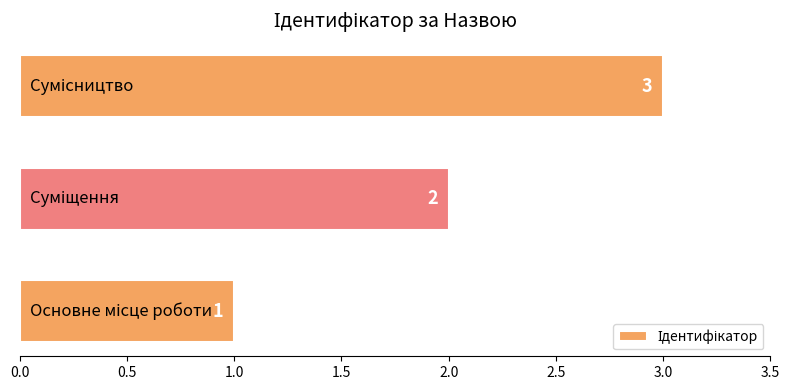

How many values are between 1 and 3?

3